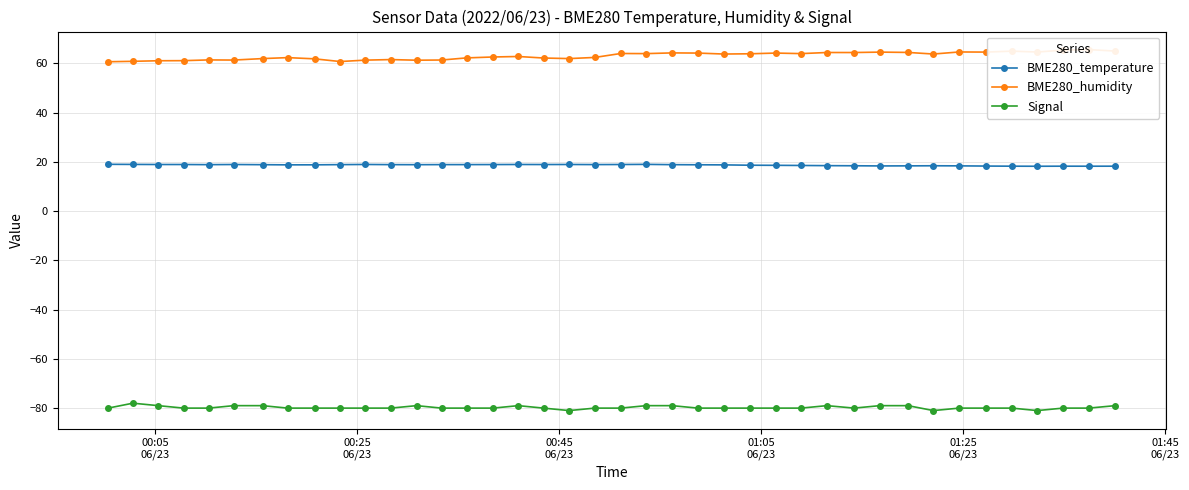

What is the maximum value for BME280_temperature?

19.0